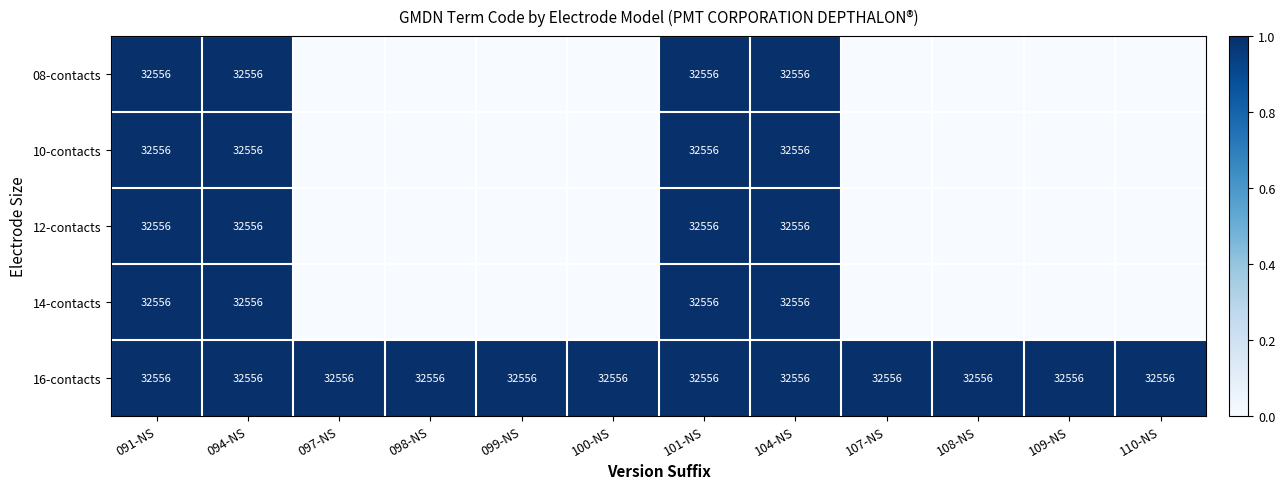

What is the total value across all series at 098-NS?

1